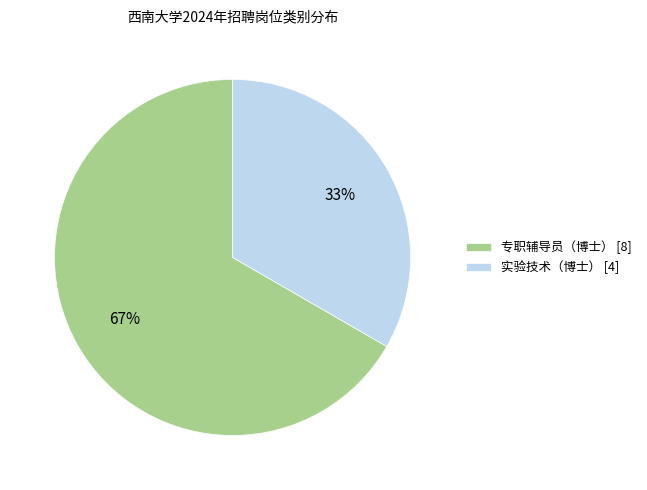

How many segments does this pie chart have?

2